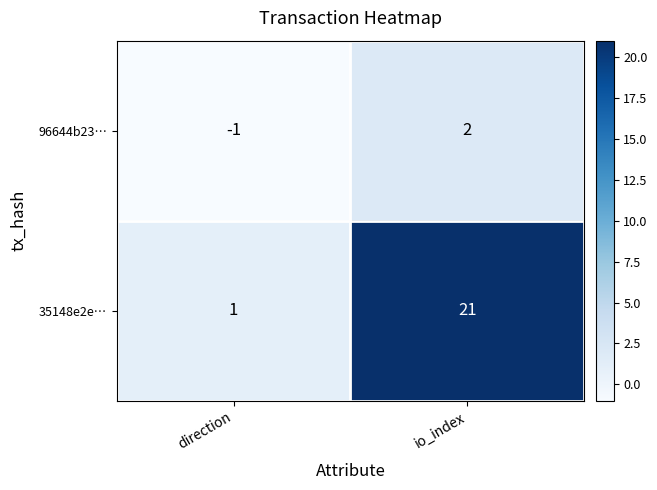

What is the difference between the highest and lowest values at io_index?

19